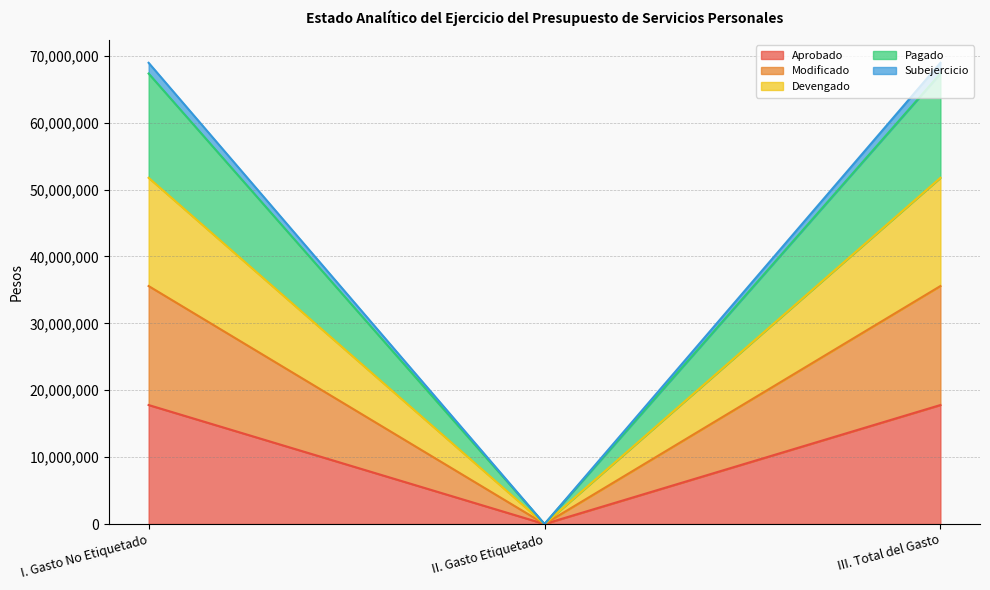

At which label does Pagado reach its peak?

I. Gasto No Etiquetado